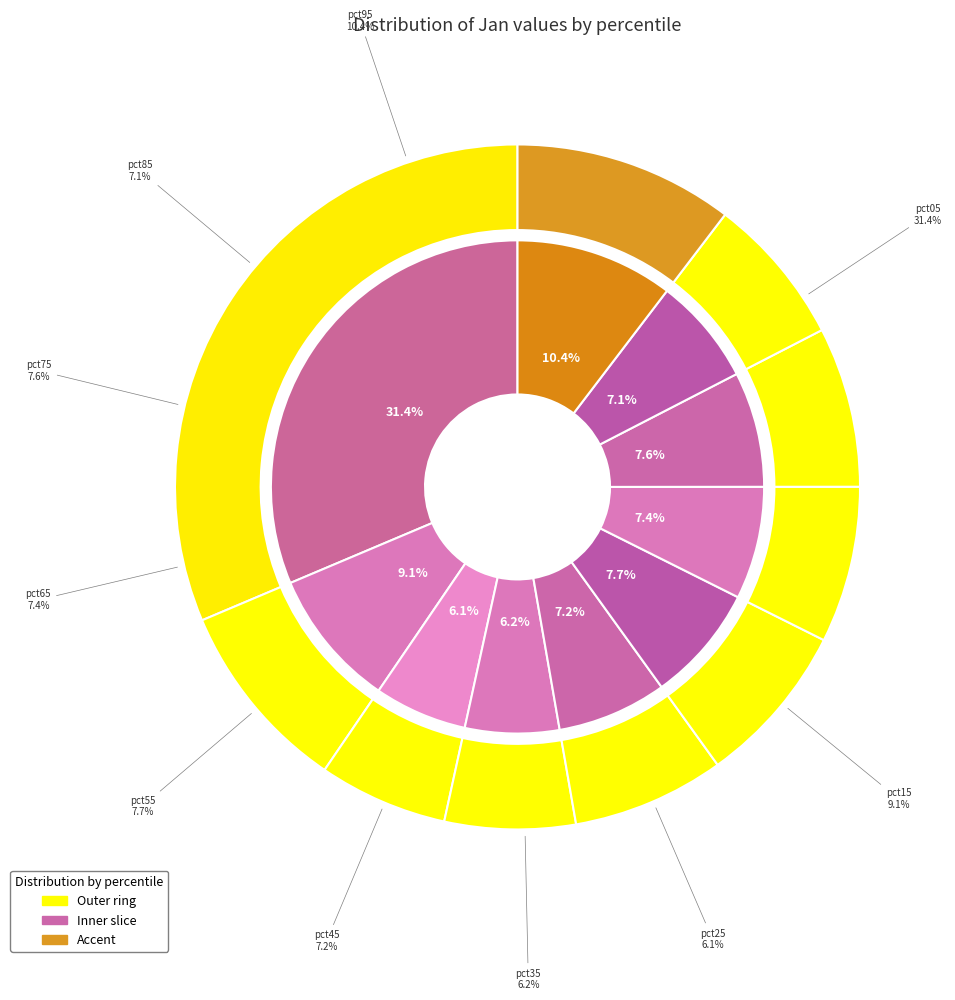

Rank the categories by value from highest to lowest.

pct05, pct95, pct15, pct55, pct75, pct65, pct45, pct85, pct35, pct25